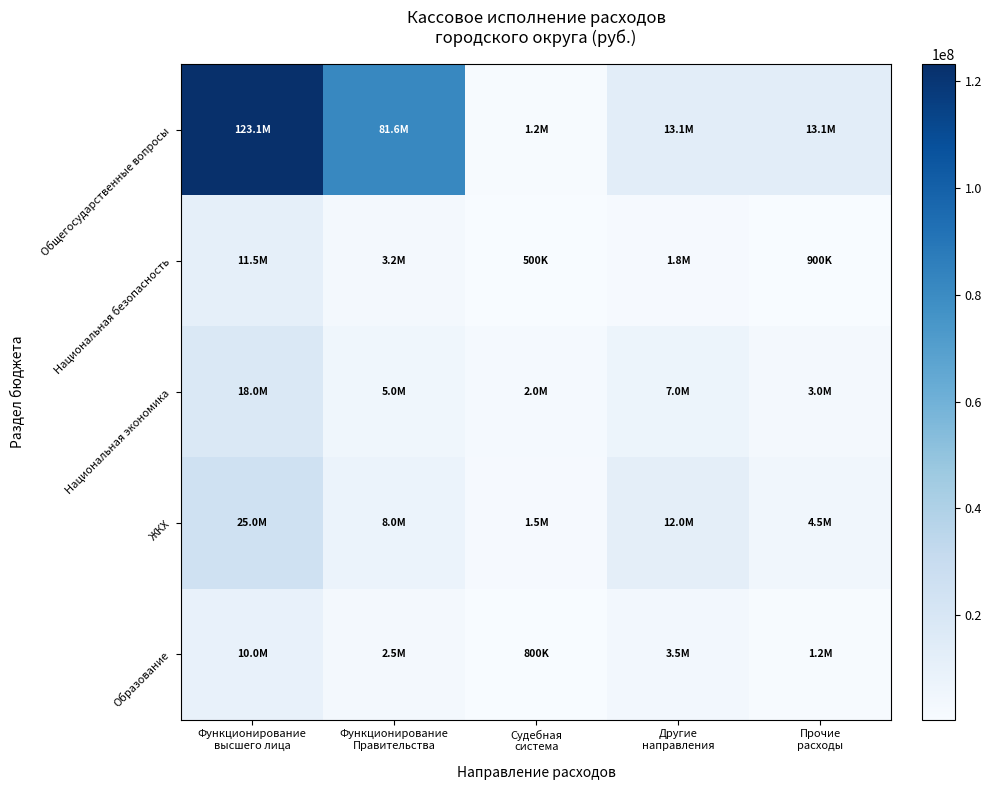

Which category has the lowest value across all series?

Судебная
система